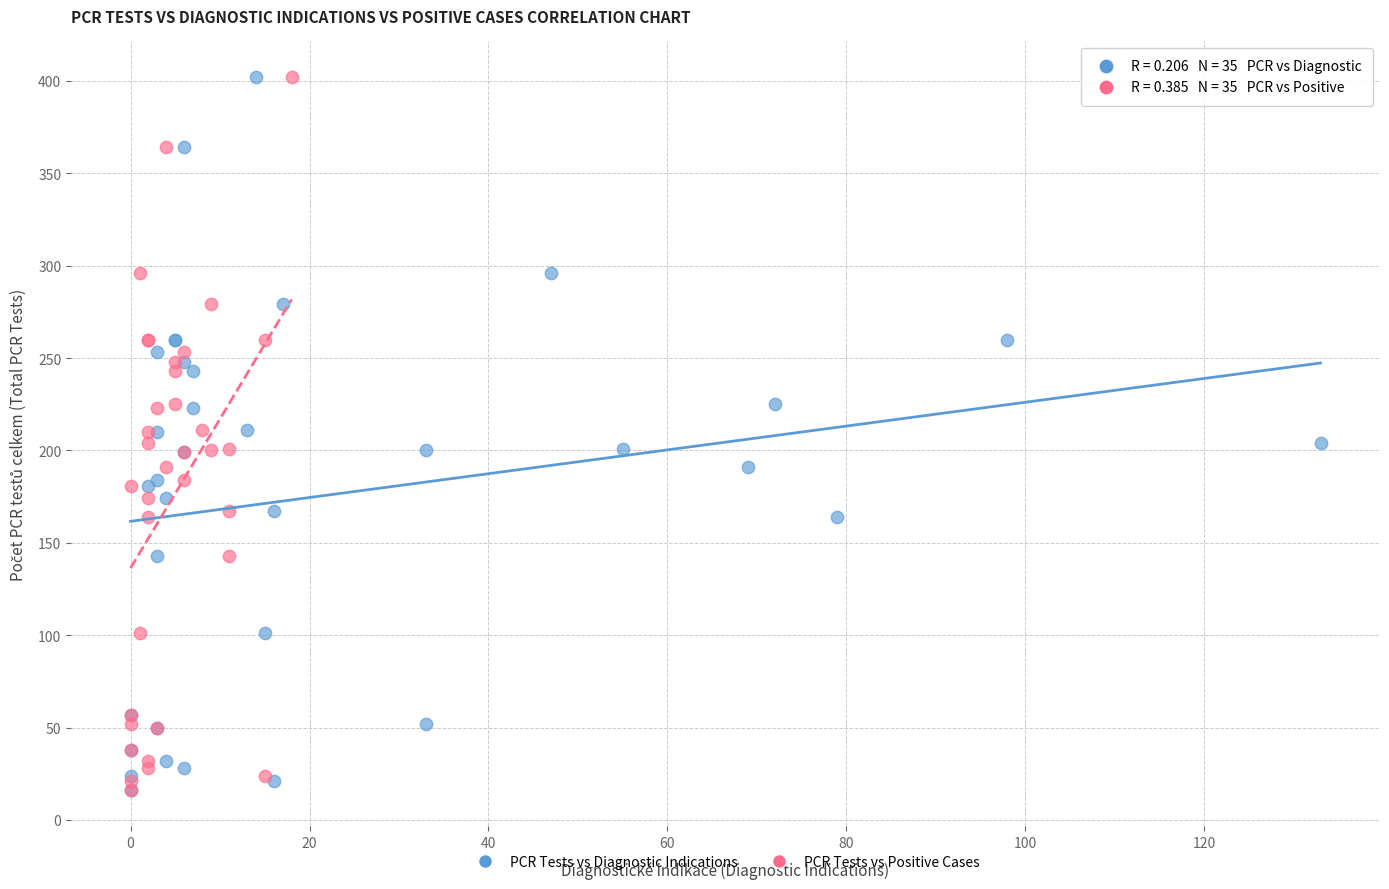

What are all the series names shown in the legend?

PCR Tests vs Diagnostic Indications, PCR Tests vs Positive Cases